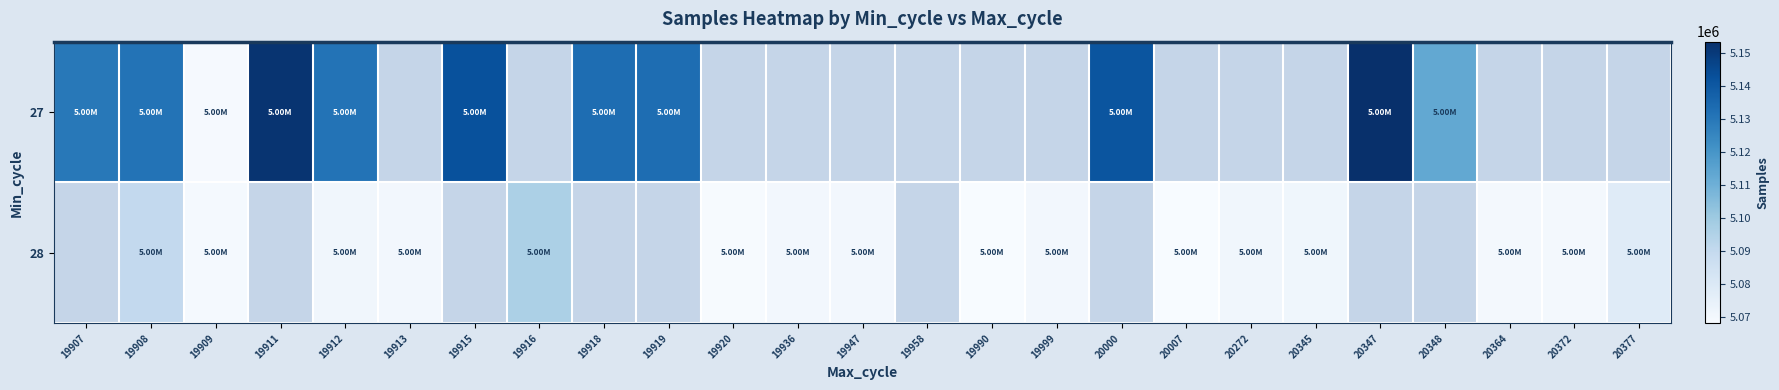

Which series has the largest range (max minus min)?

27